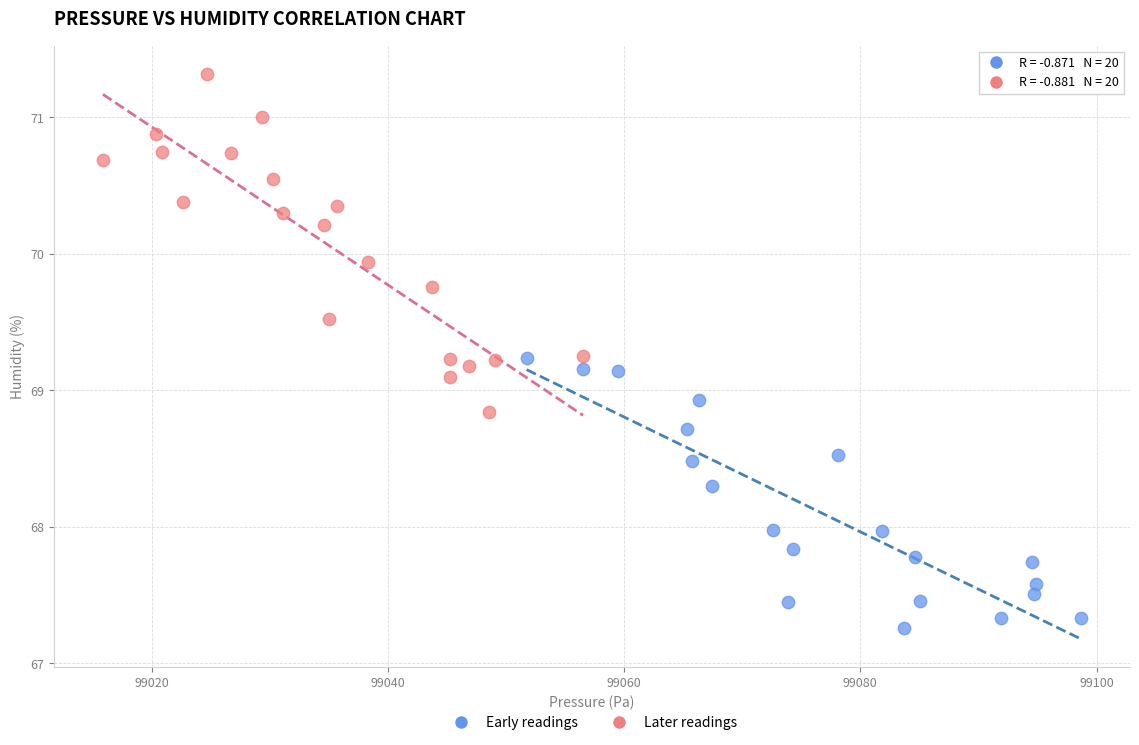

Which series reaches the maximum Y coordinate?

Later readings